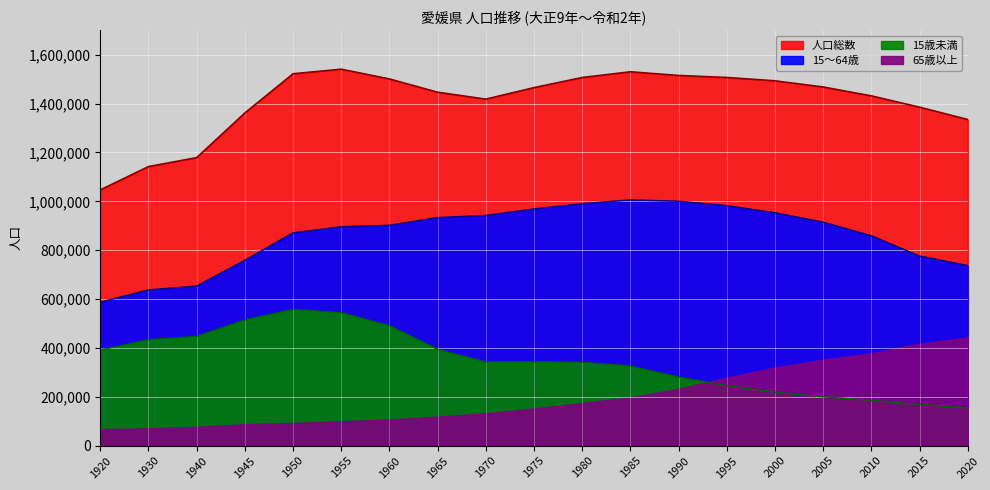

At how many categories does at least one series exceed 1048536?

18